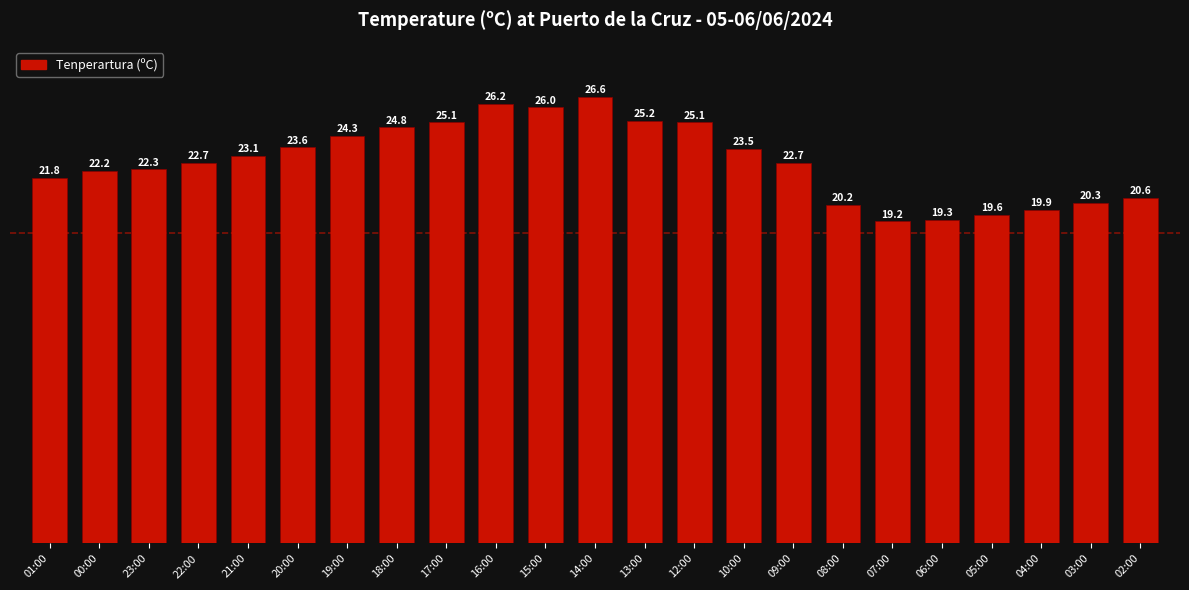

Approximately how many times larger is the value at 19:00 compared to 23:00?

1.1